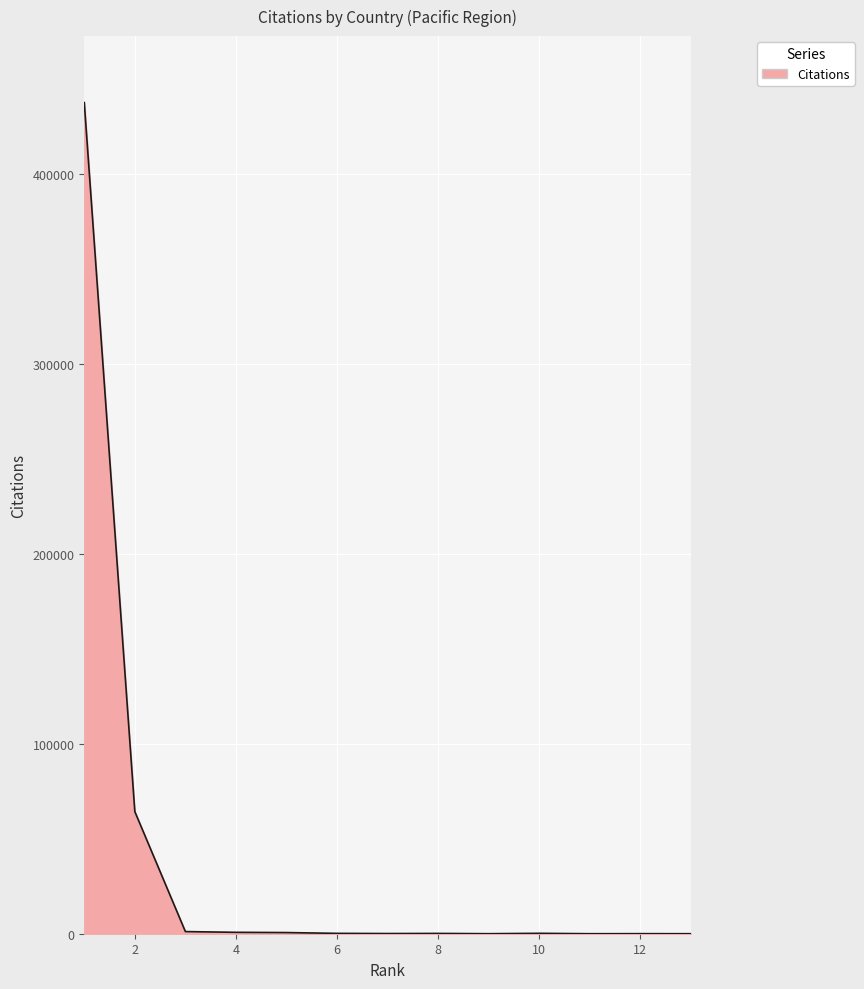

What is the difference between the maximum and minimum values?

437401